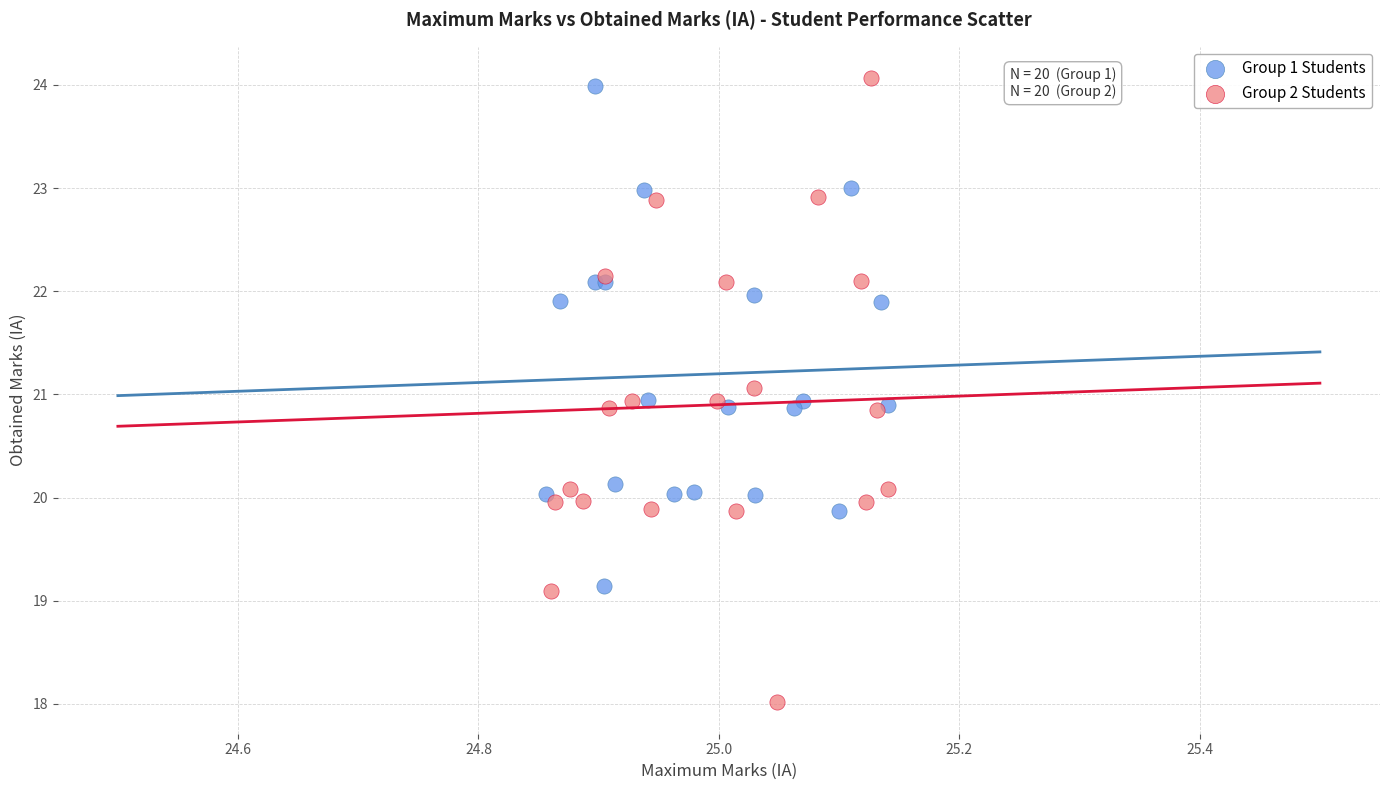

What are all the series names shown in the legend?

Group 1 Students, Group 2 Students